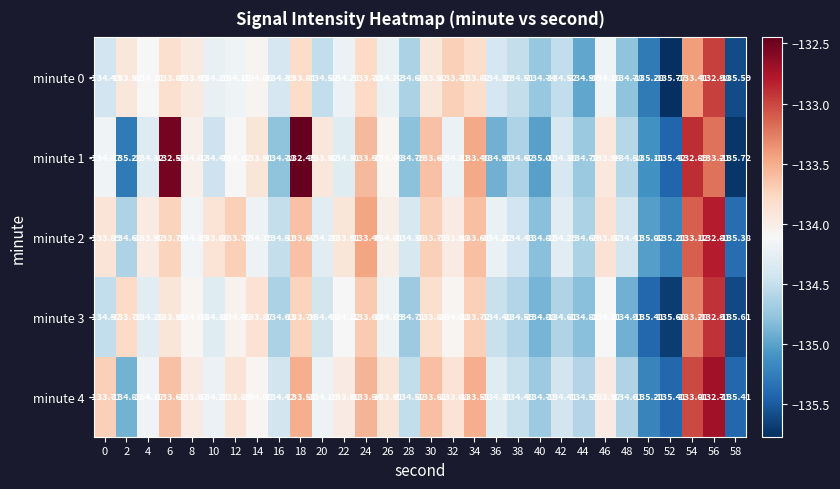

List the series in order of their peak value, highest first.

minute 1, minute 4, minute 2, minute 3, minute 0